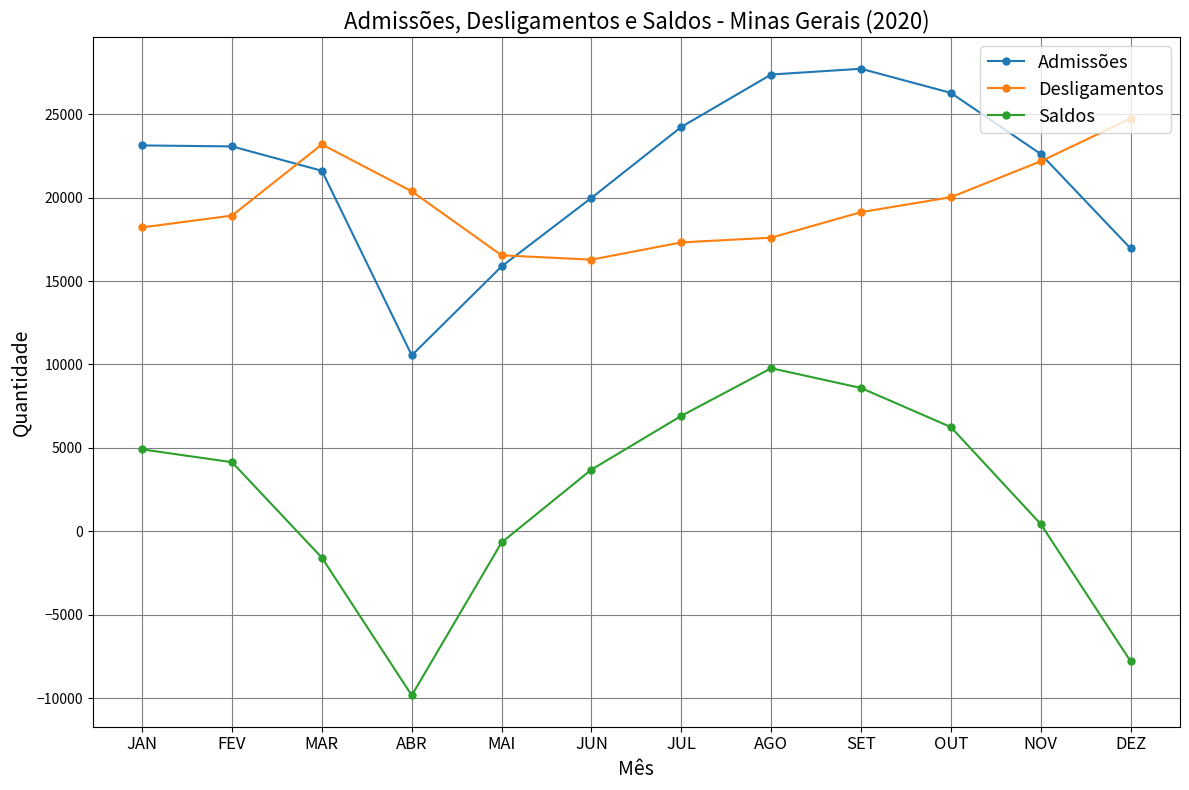

Where does the Desligamentos series first go above 19130?

MAR